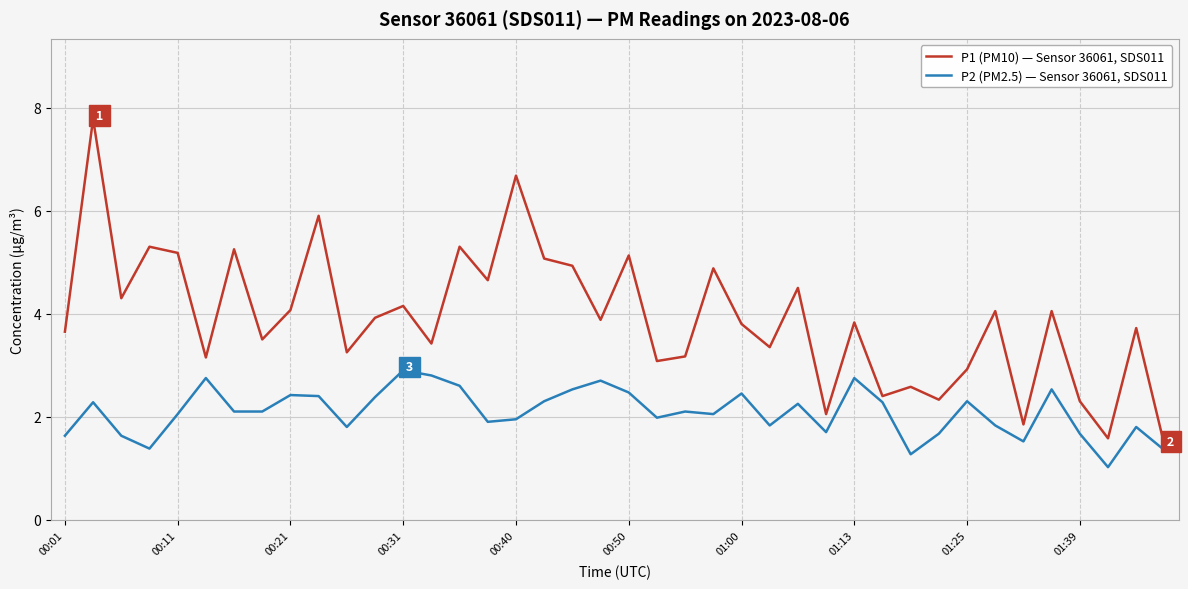

Which series has the largest range (max minus min)?

P1 (PM10) — Sensor 36061, SDS011